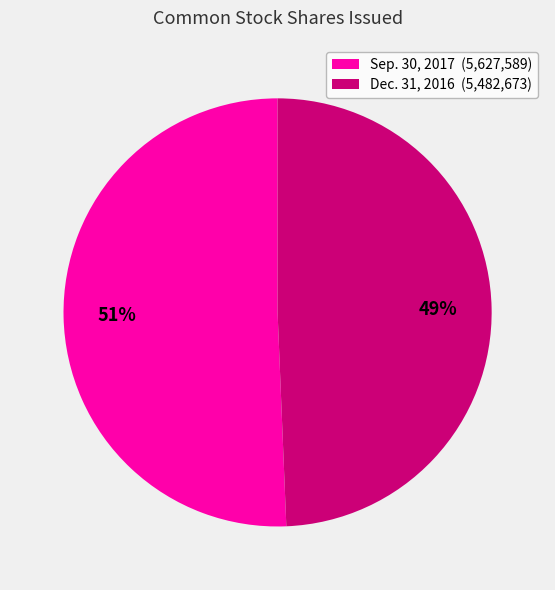

To the nearest percent, what is the combined percentage of Sep. 30, 2017 (5,627,589) and Dec. 31, 2016 (5,482,673)?

100%